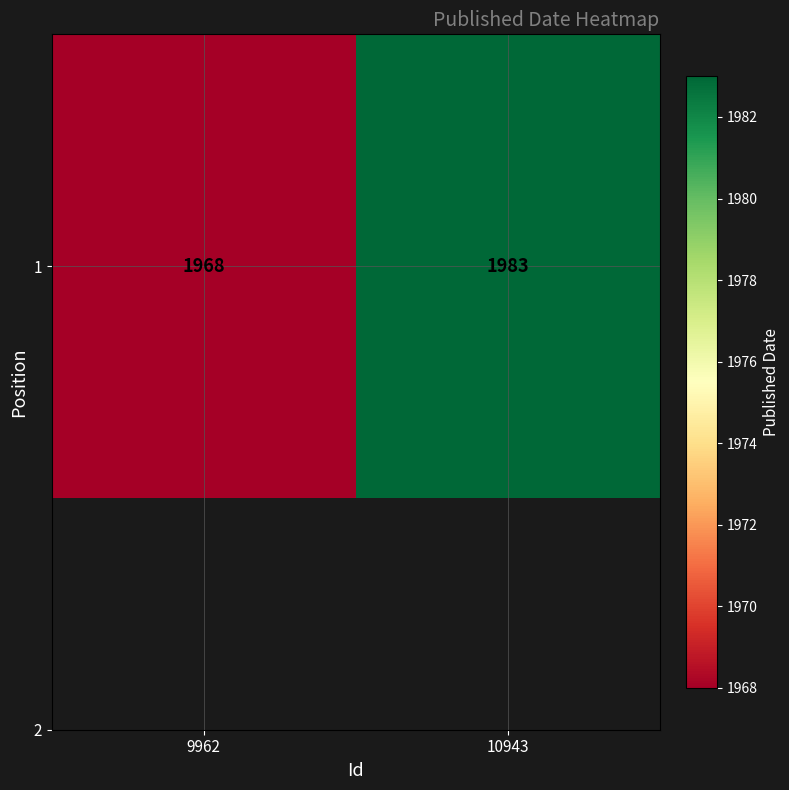

Between 10943 and 9962, which is larger?

10943